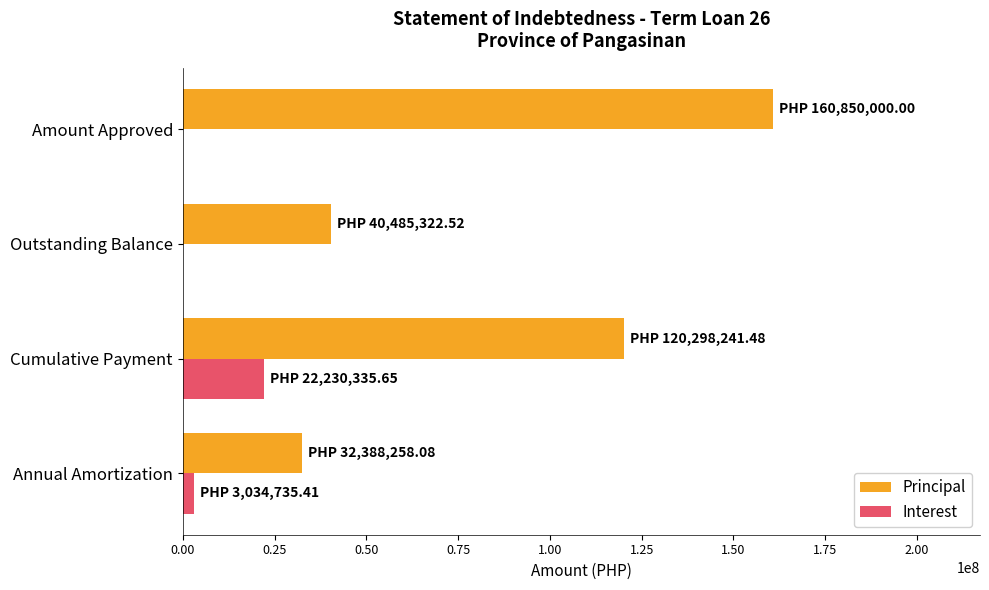

Is it true that Principal equals 32388258.1 at Annual Amortization?

True